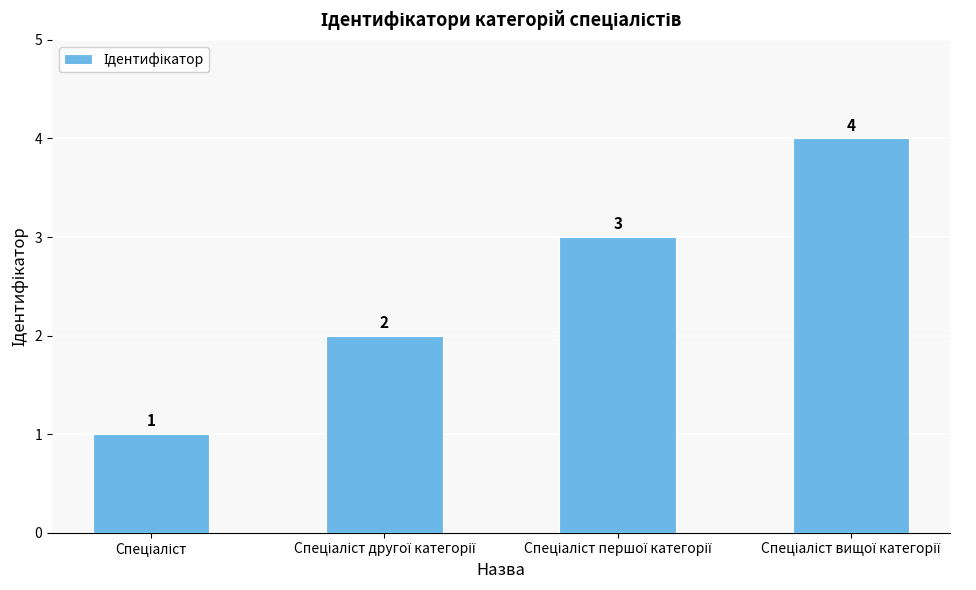

What is the value of the 1st bar from the left?

1